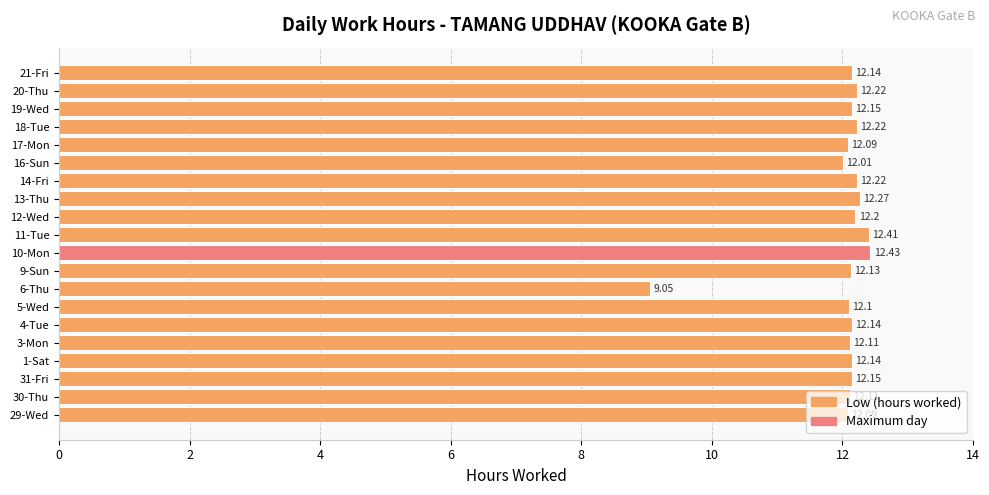

Which label corresponds to the smallest value in the chart?

6-Thu